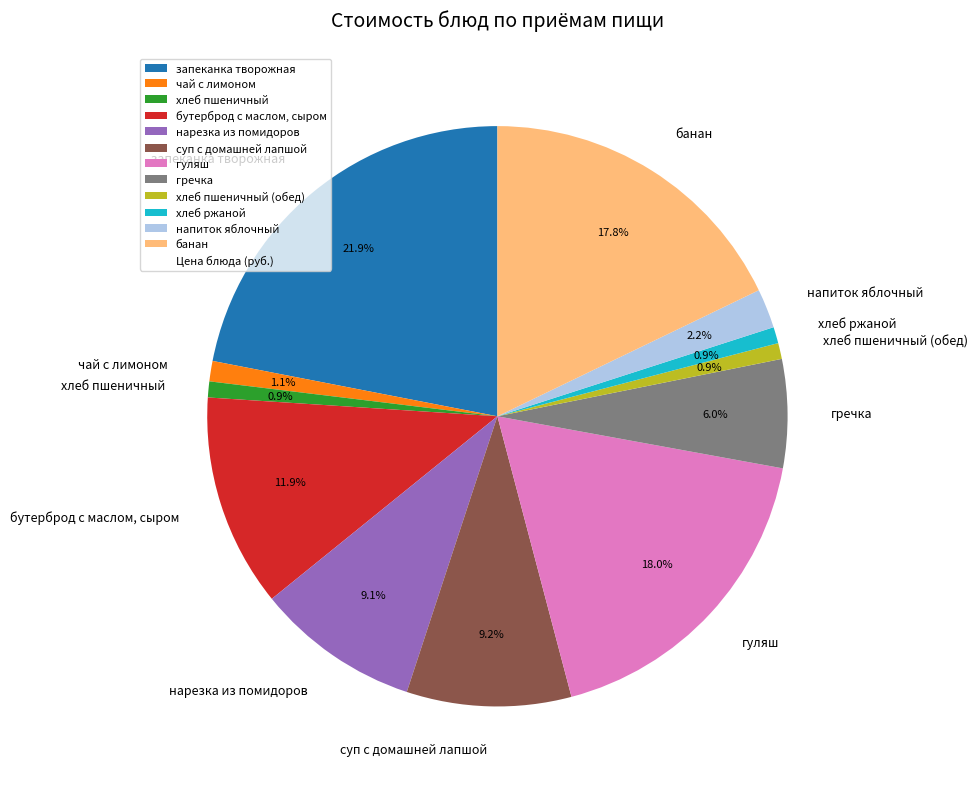

Approximately how many times larger is the value at банан compared to суп с домашней лапшой?

1.9